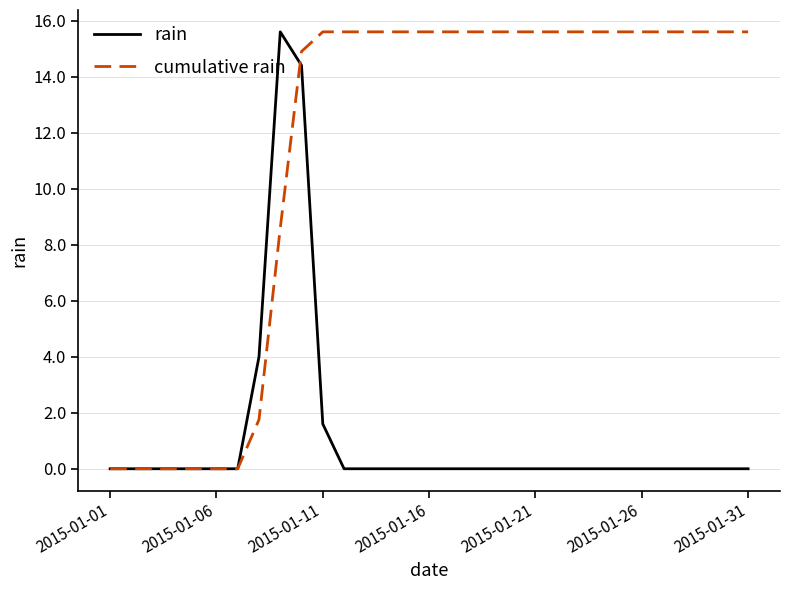

What is the maximum value shown in the chart?

15.6